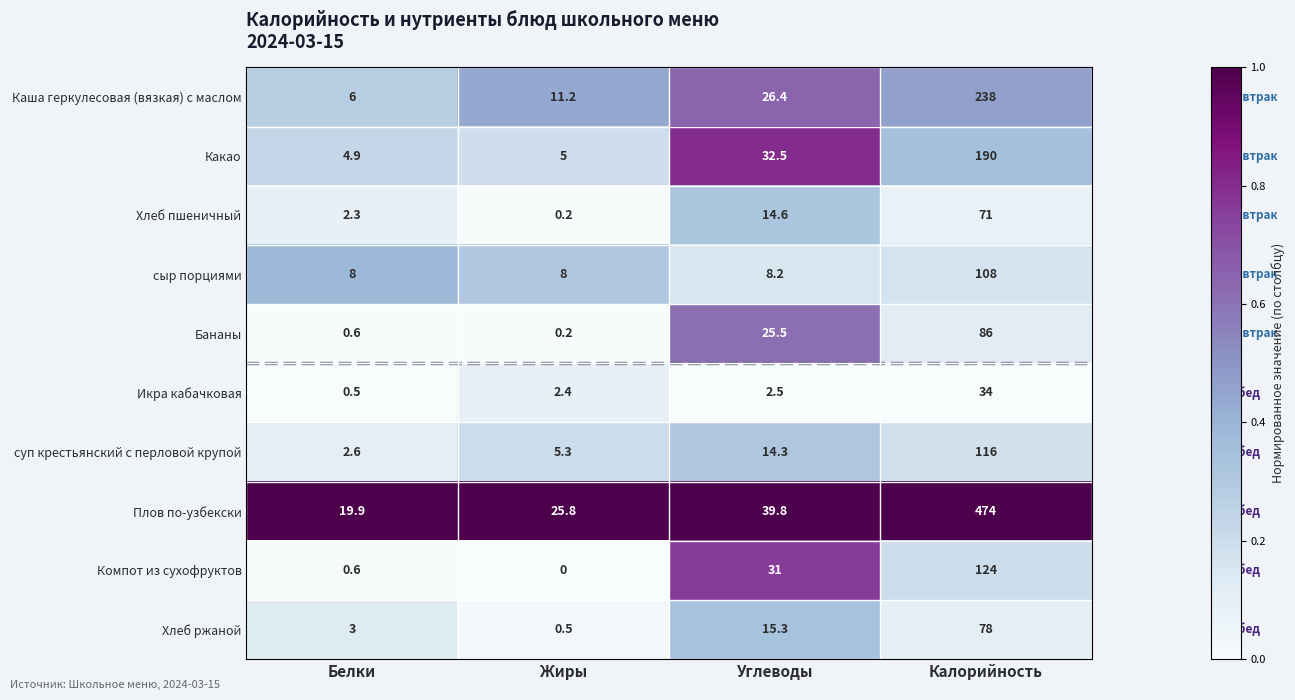

The Бананы series shows 8.7 at Углеводы. True or false?

False